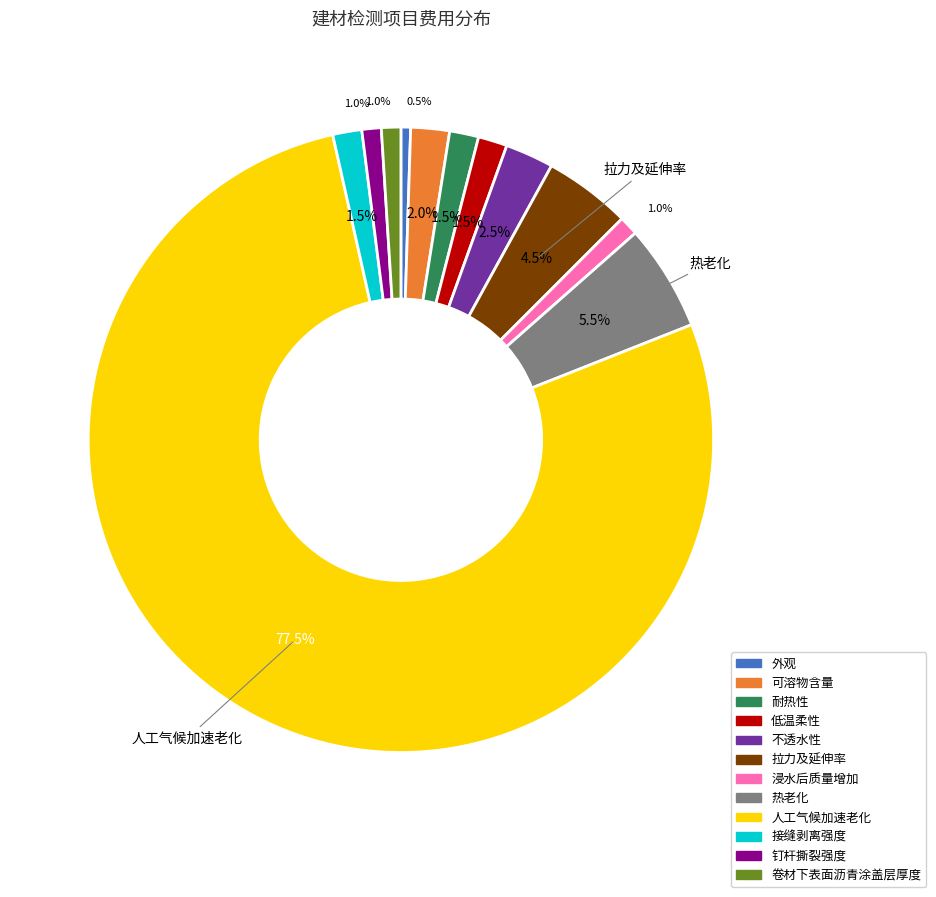

Do 不透水性 and 接缝剥离强度 together represent more than half of the pie?

No